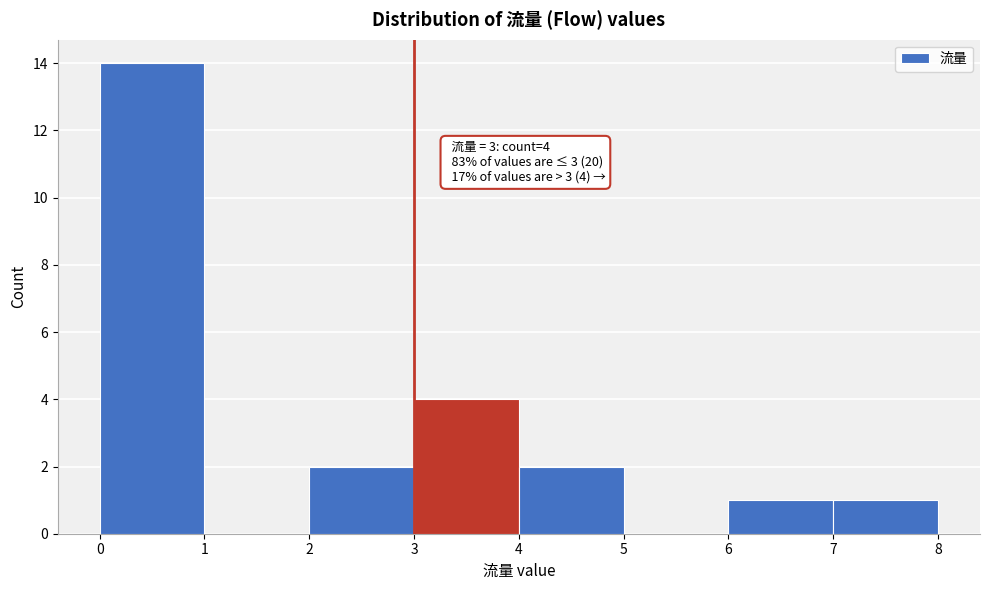

Over which range of the x-axis is the bar tallest?

0 to 1